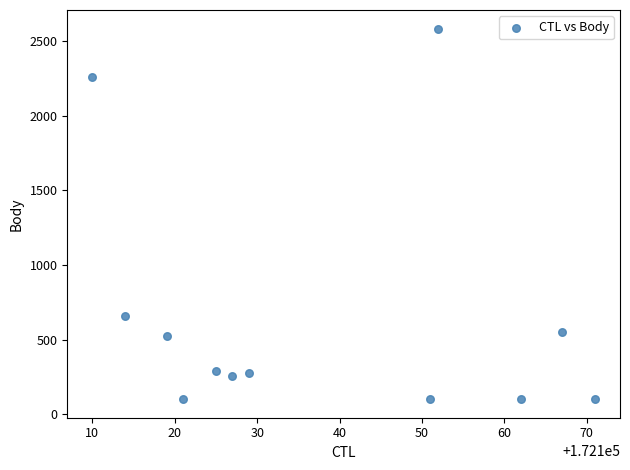

What is the average Y value?

651